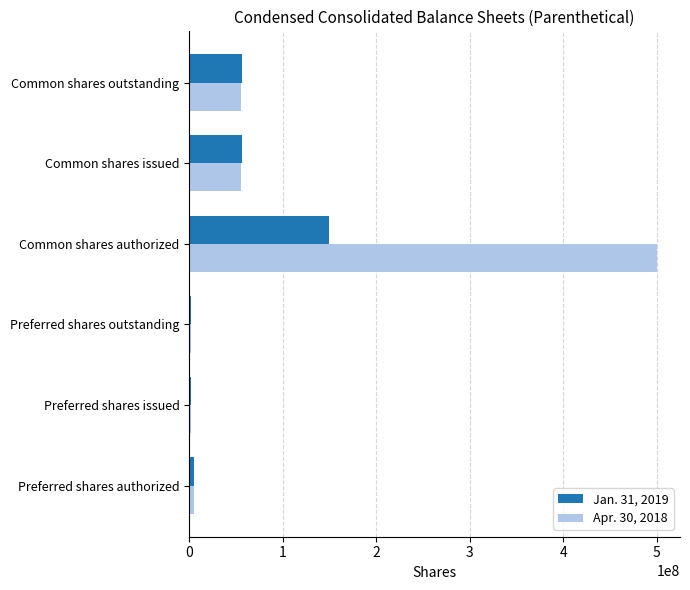

Rank the series by their maximum value, from lowest to highest.

Jan. 31, 2019, Apr. 30, 2018